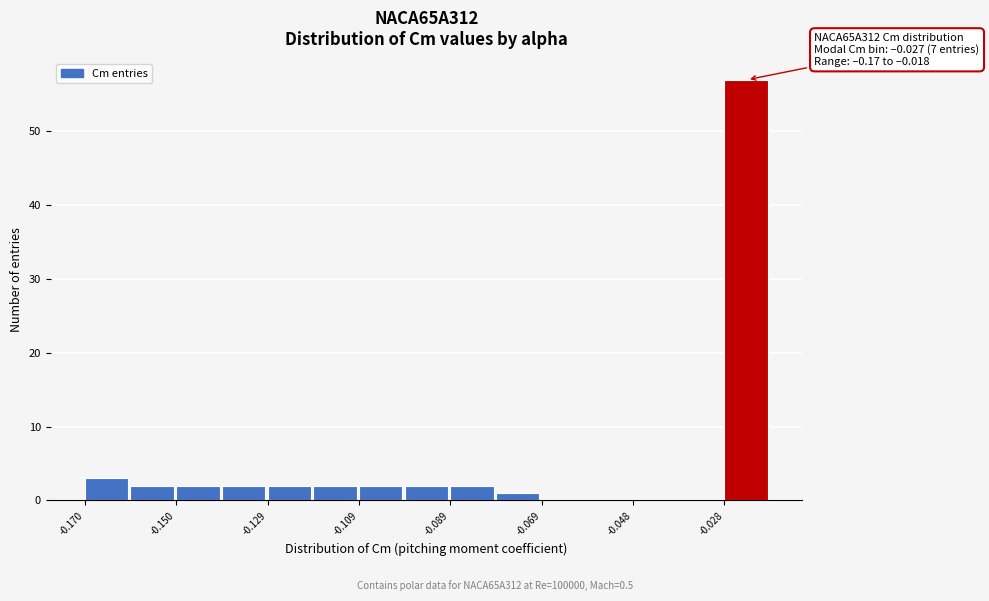

Read against the x-axis, roughly where is the centre of the tallest bar?

-0.025